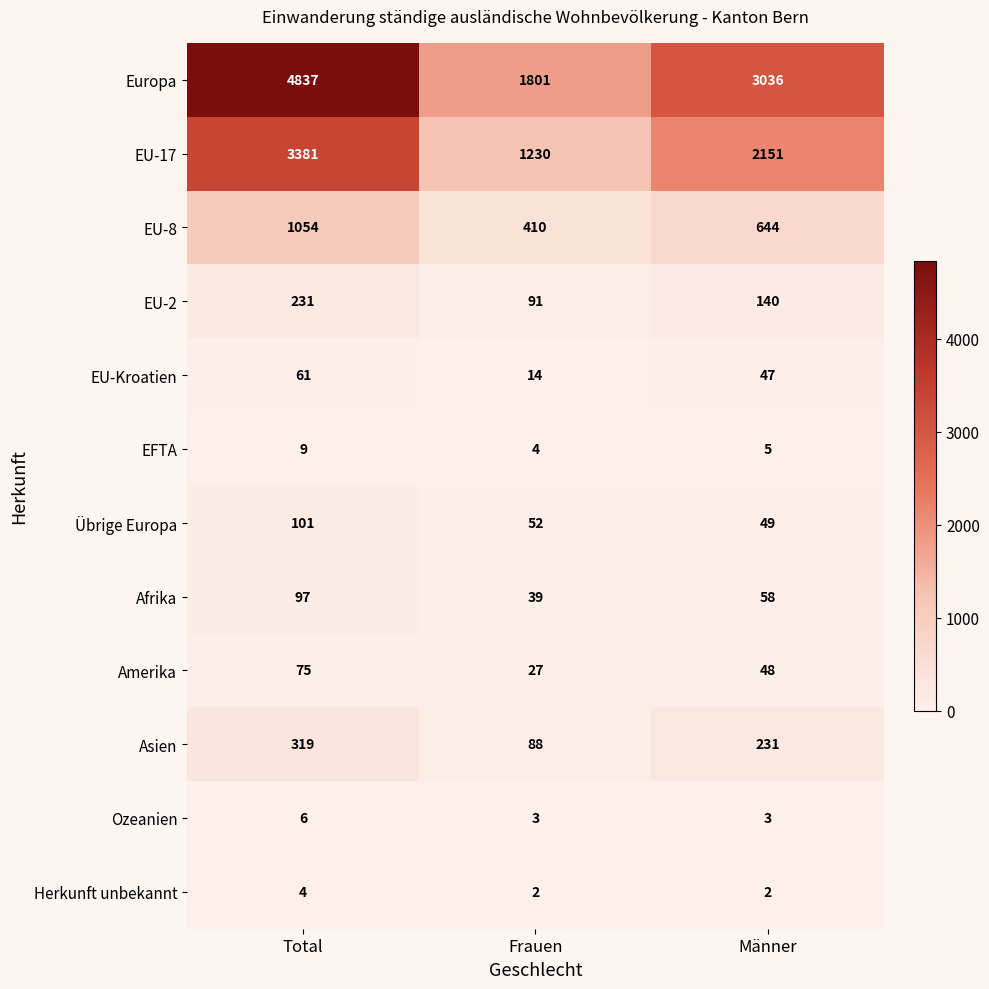

Which series has the widest spread of values?

Europa